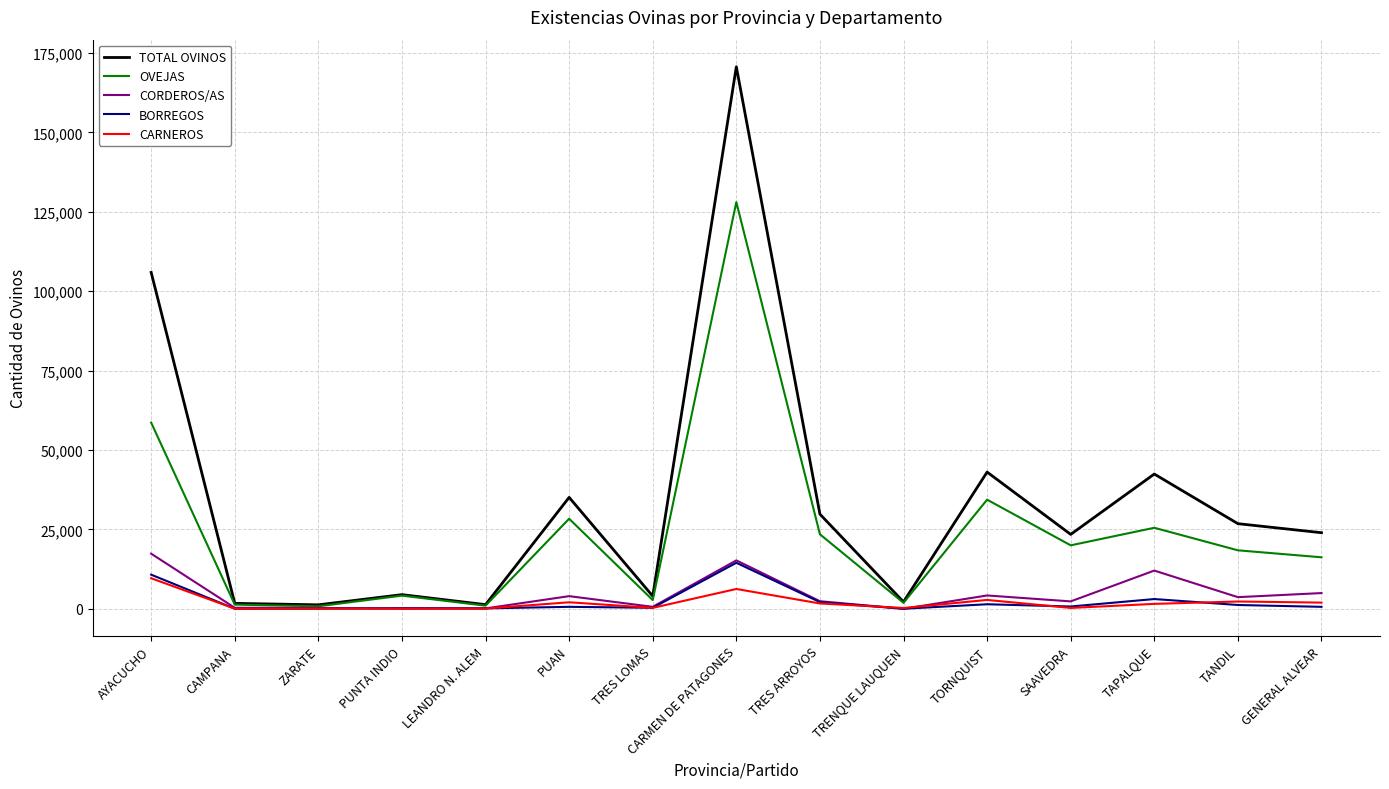

What position from the left is TRES ARROYOS?

9